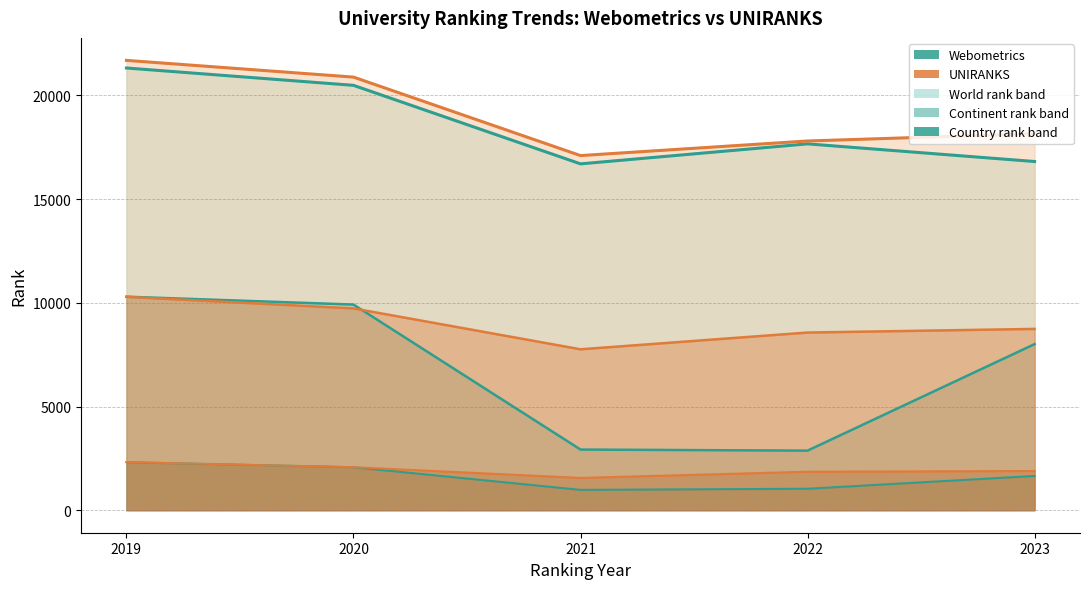

Rank the categories by historical rank (Webometrics) value from highest to lowest.

2019, 2020, 2022, 2023, 2021